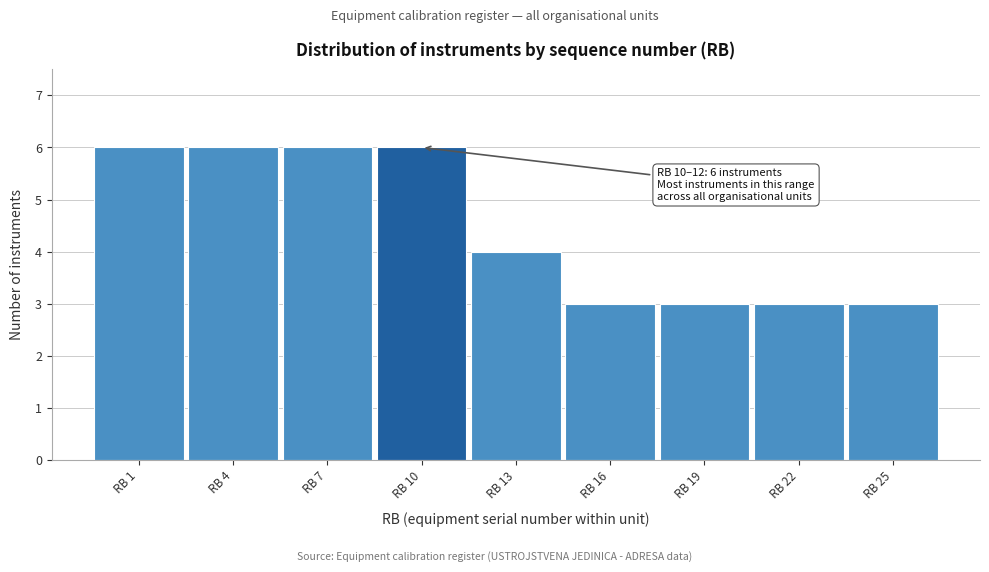

Reading left to right, extract all data points from this chart.

6	6	6	6	4	3	3	3	3